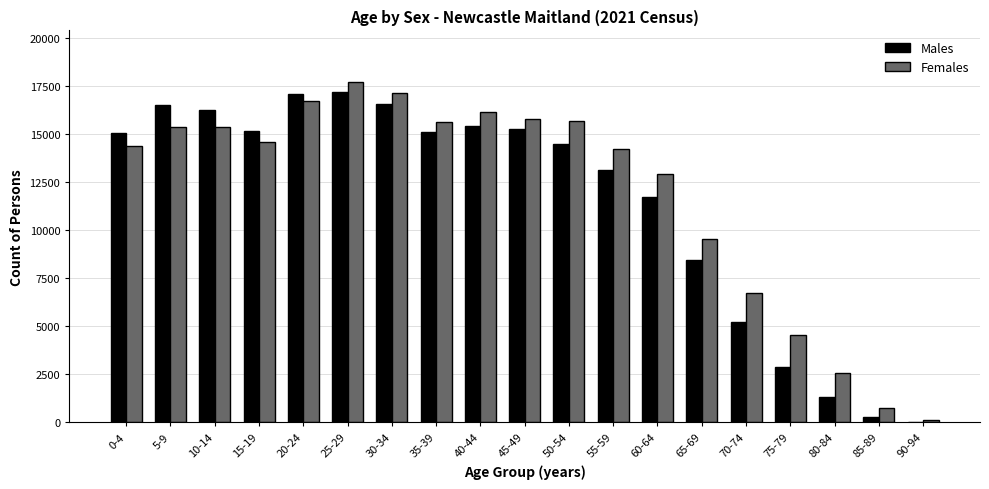

What is the sum of all Males values?

217310